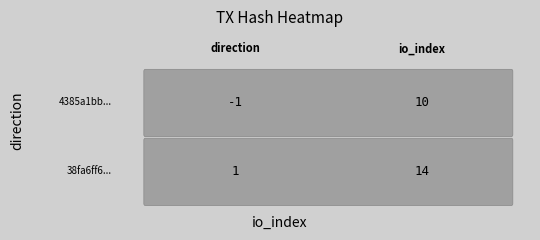

How many series are shown in this chart?

2